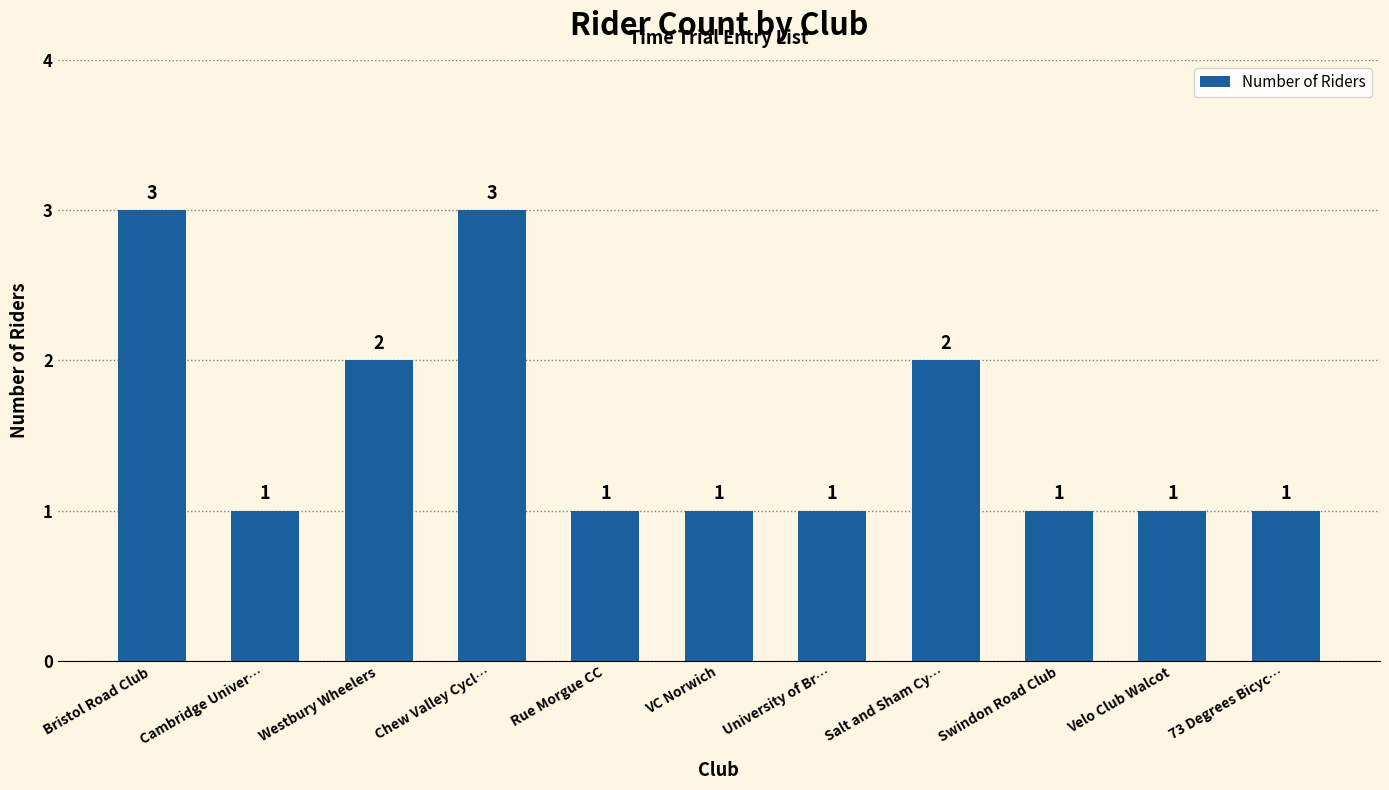

Approximately how many times larger is the value at Salt and Sham Cy… compared to Velo Club Walcot?

2.0